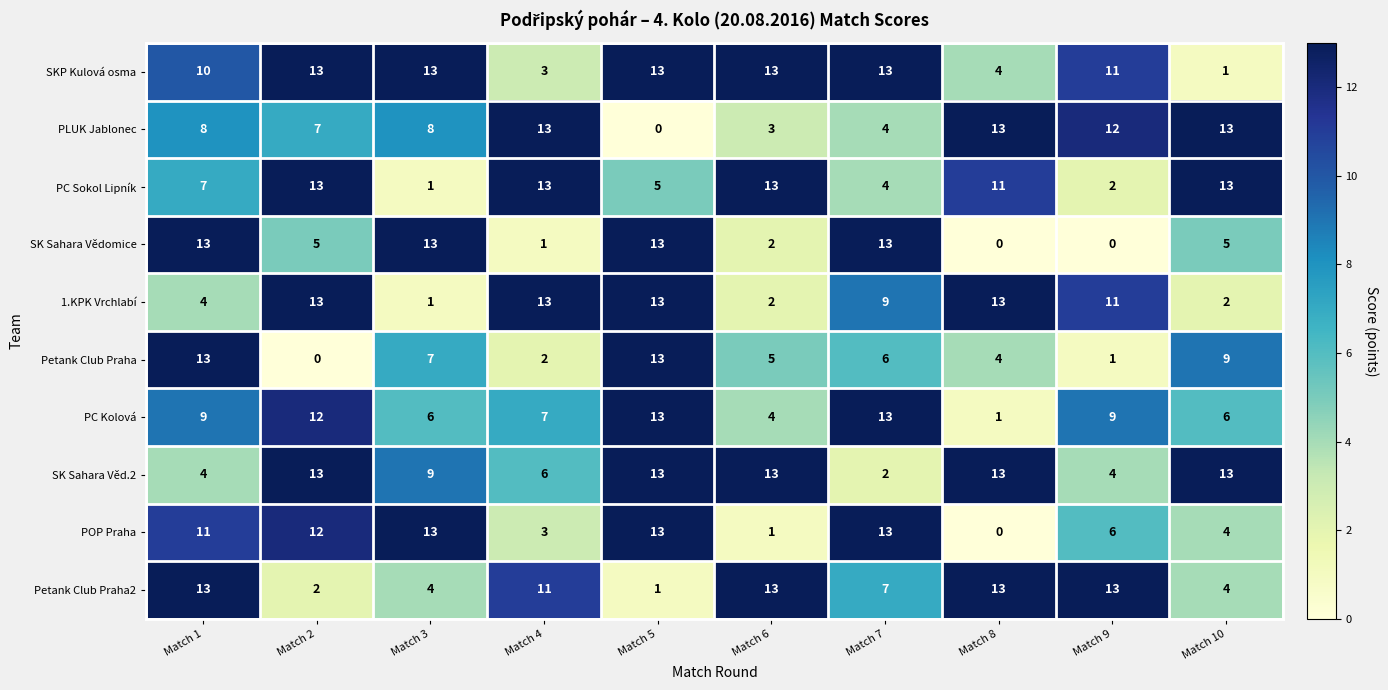

What is the sum of all PLUK Jablonec values?

81